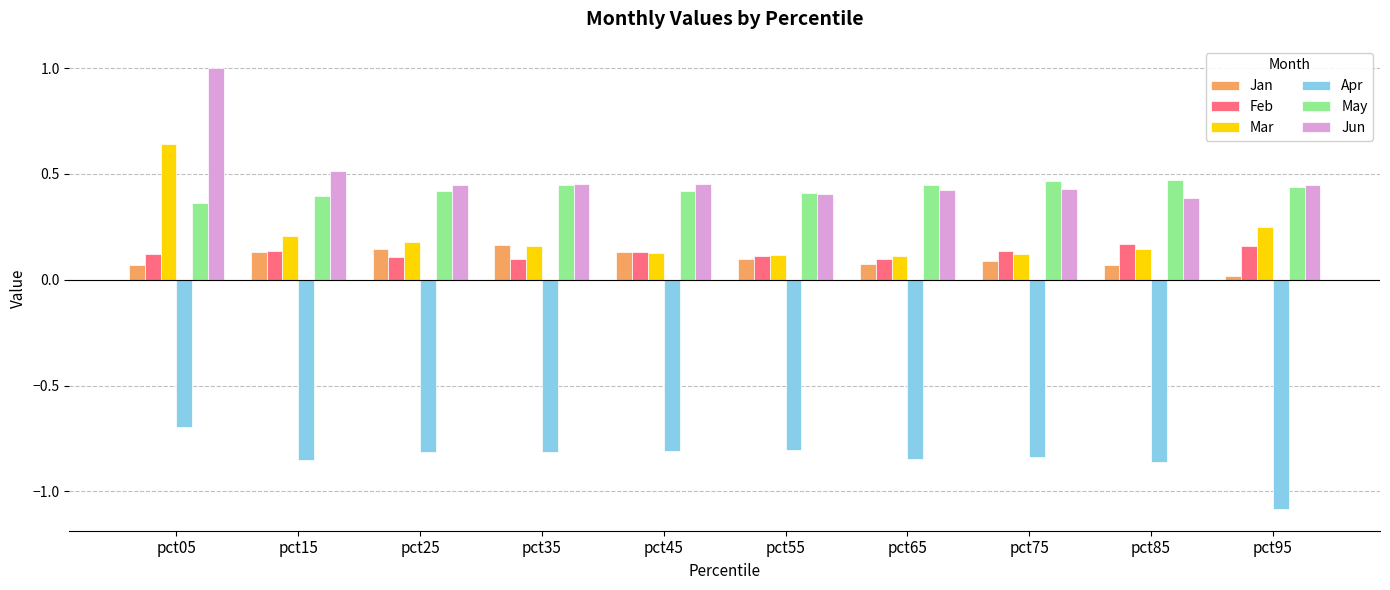

At which category is the sum across all series the highest?

pct05